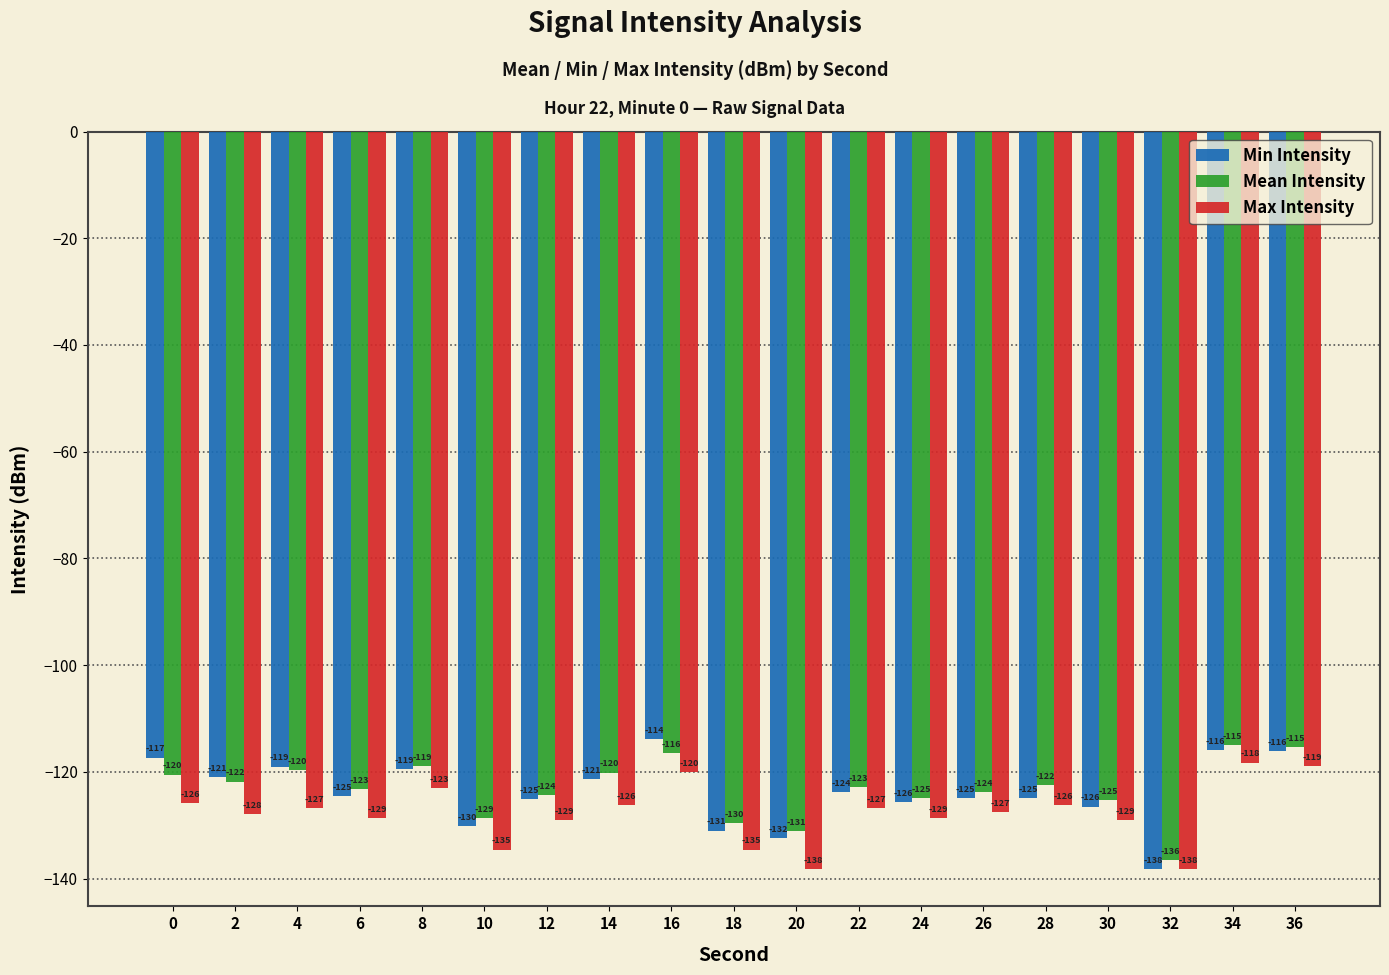

Between 8 and 22, which series saw the biggest shift?

Min Intensity